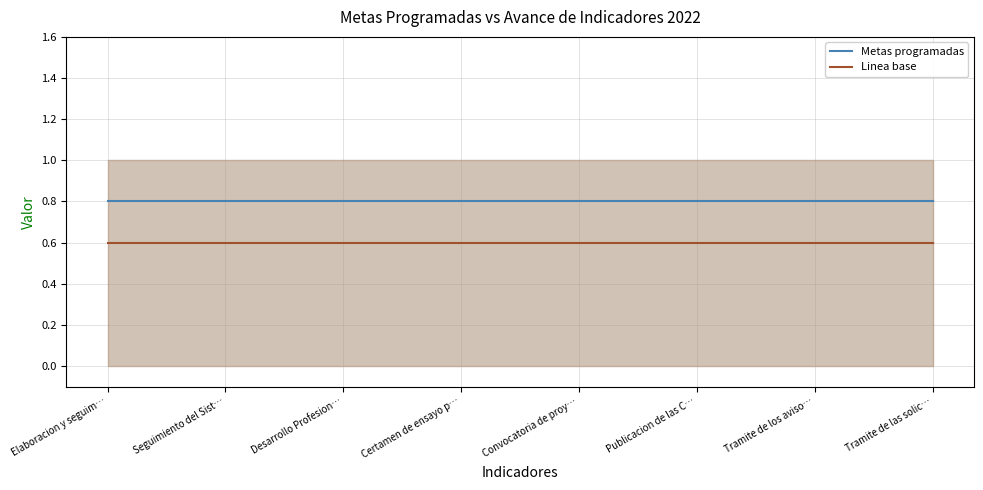

What are all the series names shown in the legend?

Metas programadas, Linea base